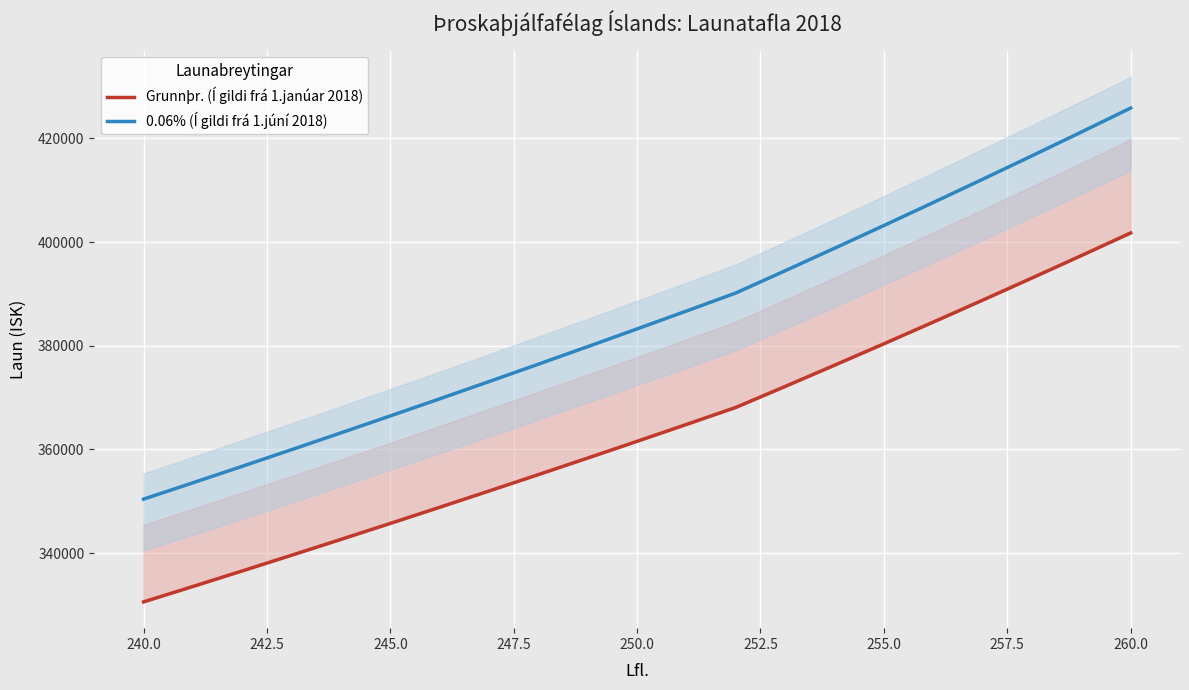

What is the average value of the 0.06% (Í gildi frá 1.júní 2018) series?

385210